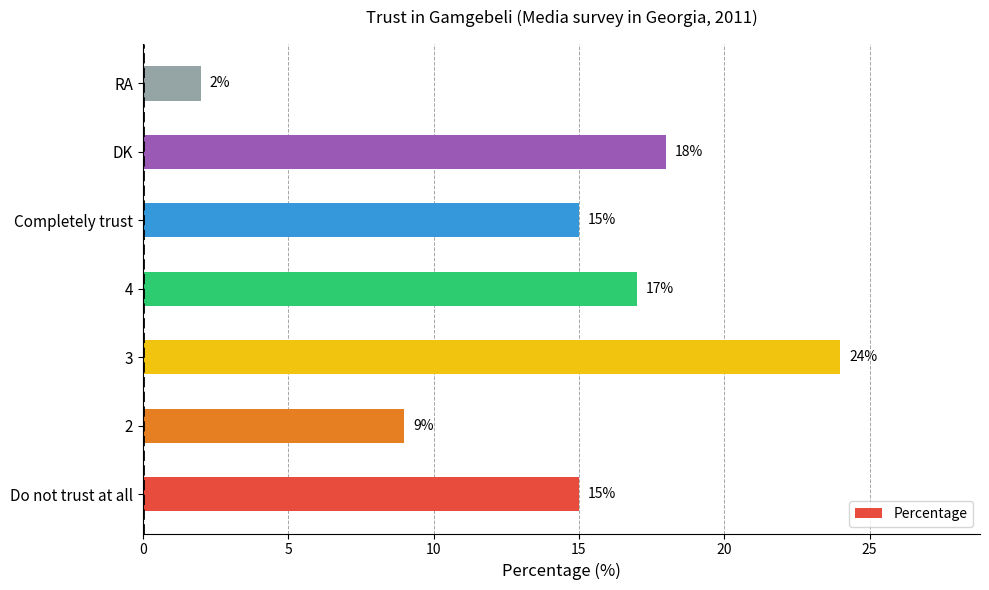

Which label corresponds to the smallest value in the chart?

RA